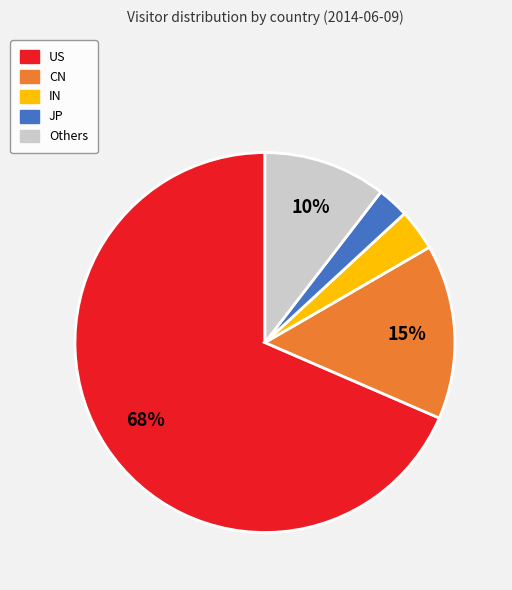

To the nearest percent, what is the average slice percentage?

20%